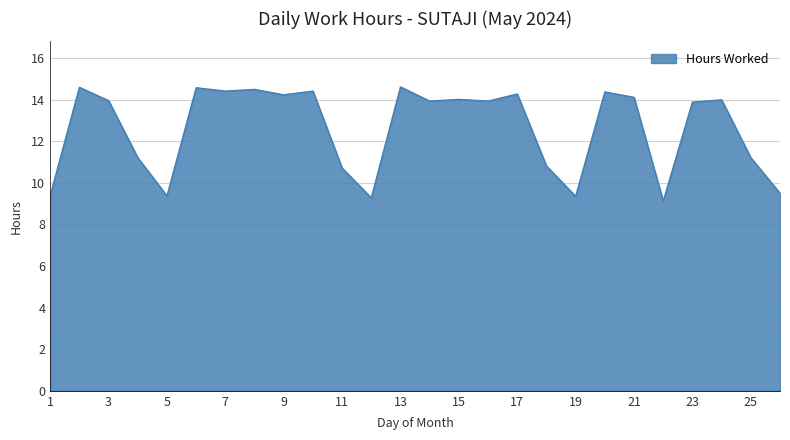

What is the smallest value displayed?

9.1